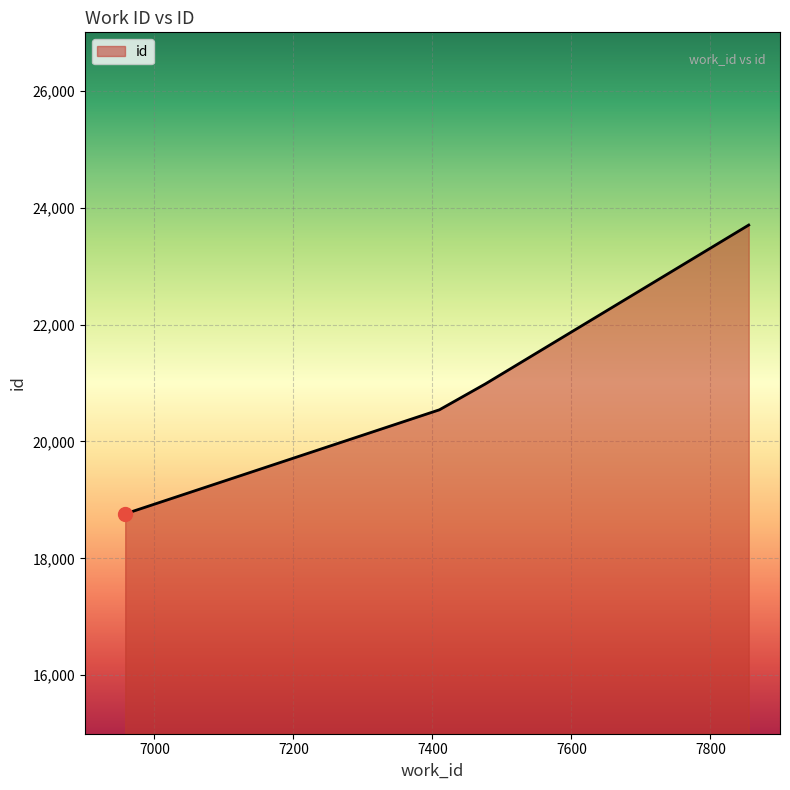

What is the maximum value shown in the chart?

23703